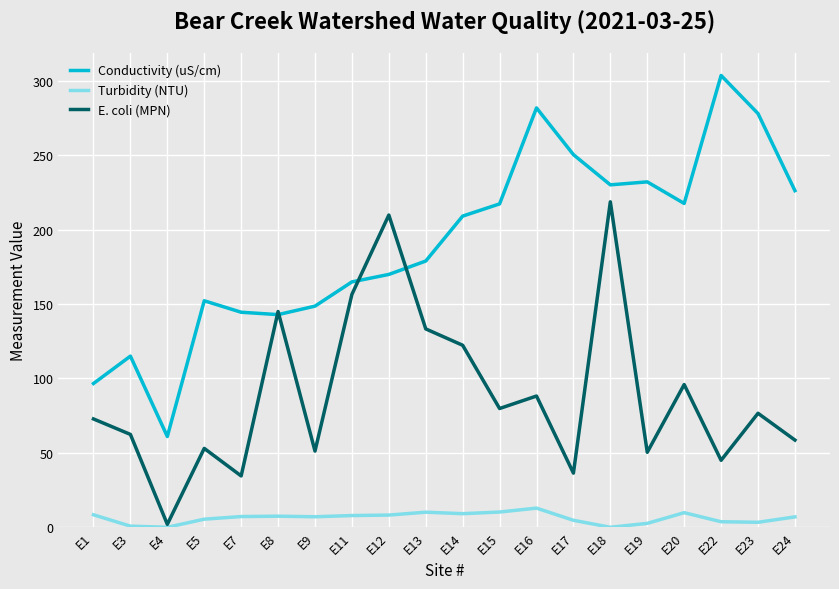

List the series in order of their peak value, highest first.

Conductivity (uS/cm), E. coli (MPN), Turbidity (NTU)